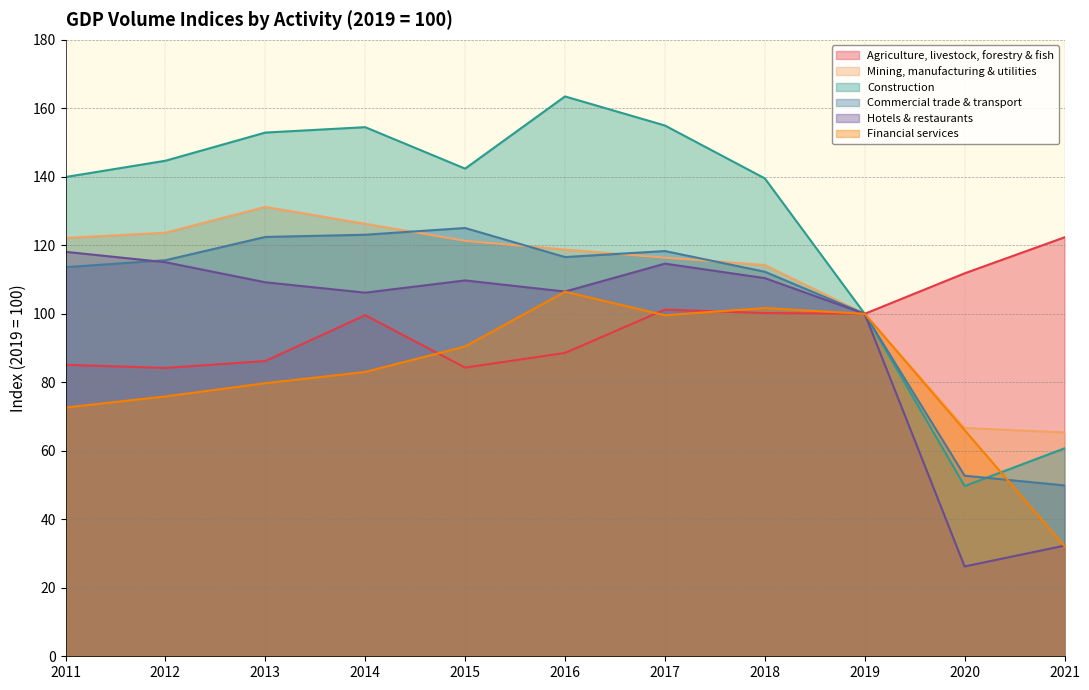

Reading left to right, what are all the values shown in this chart?

Agriculture, livestock, forestry & fish: 2011=85.1	2012=84.2	2013=86.2	2014=99.6	2015=84.3	2016=88.6	2017=101.2	2018=100.2	2019=100.0	2020=111.8	2021=122.3
Mining, manufacturing & utilities: 2011=122.1	2012=123.7	2013=131.2	2014=126.3	2015=121.3	2016=118.8	2017=116.4	2018=114.2	2019=100.0	2020=66.7	2021=65.3
Construction: 2011=139.9	2012=144.7	2013=152.9	2014=154.5	2015=142.4	2016=163.5	2017=155.0	2018=139.5	2019=100.0	2020=49.7	2021=60.7
Commercial trade & transport: 2011=113.6	2012=115.6	2013=122.4	2014=123.1	2015=125.1	2016=116.6	2017=118.3	2018=112.3	2019=100.0	2020=52.7	2021=49.9
Hotels & restaurants: 2011=118.1	2012=115.1	2013=109.2	2014=106.2	2015=109.7	2016=106.5	2017=114.7	2018=110.4	2019=100.0	2020=26.2	2021=32.3
Financial services: 2011=72.6	2012=75.9	2013=79.7	2014=83.0	2015=90.5	2016=106.4	2017=99.6	2018=101.7	2019=100.0	2020=66.0	2021=32.1